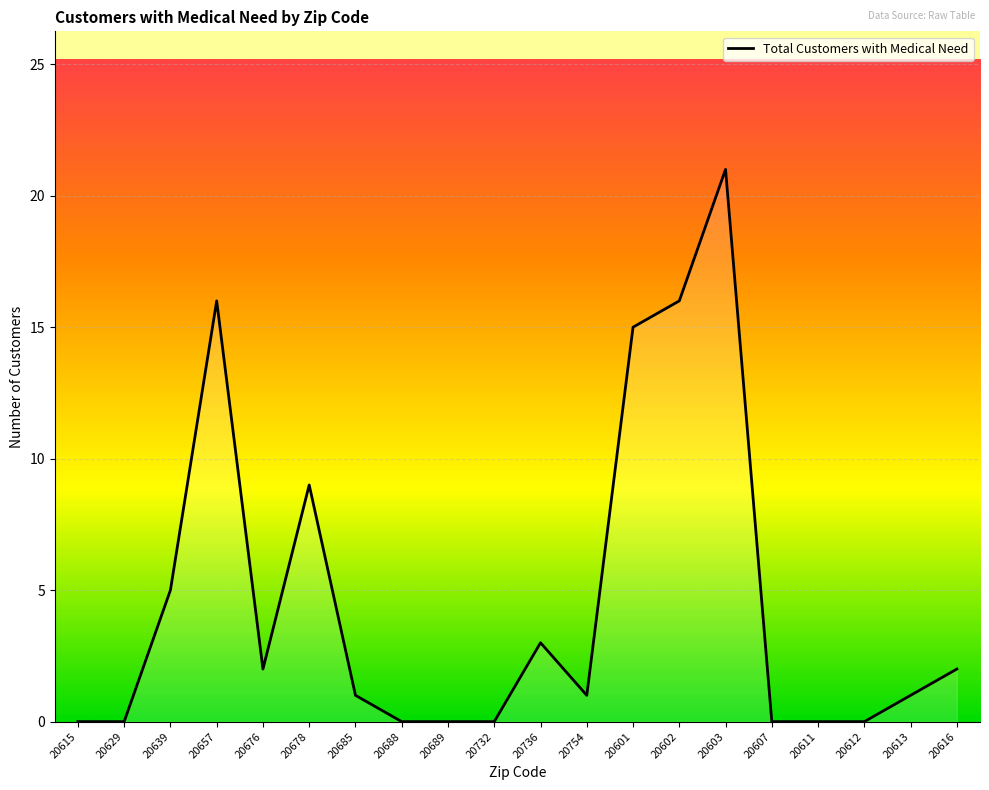

Does the chart display data point markers on the line(s)?

No